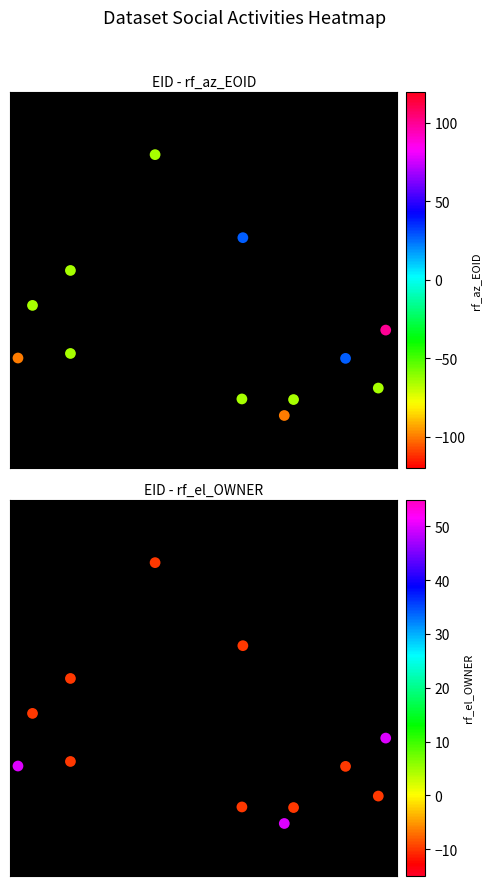

List the series in order of their peak value, lowest first.

EID-EOID, EID-OWNER